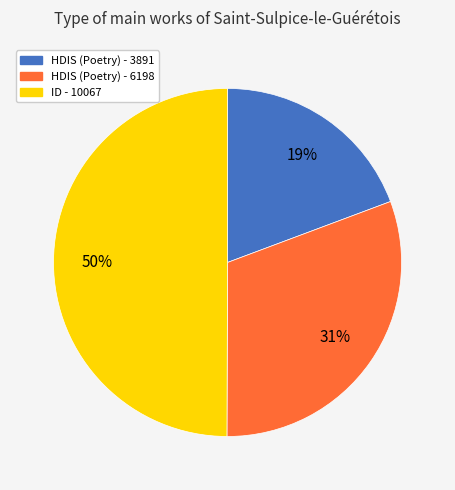

Which has a higher value, HDIS (Poetry) - 6198 or ID - 10067?

ID - 10067